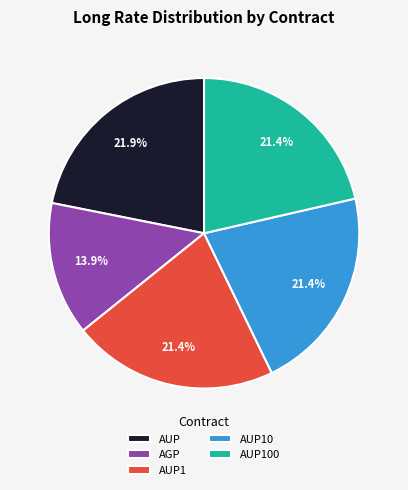

Does AUP10 account for over 50% of the chart?

No